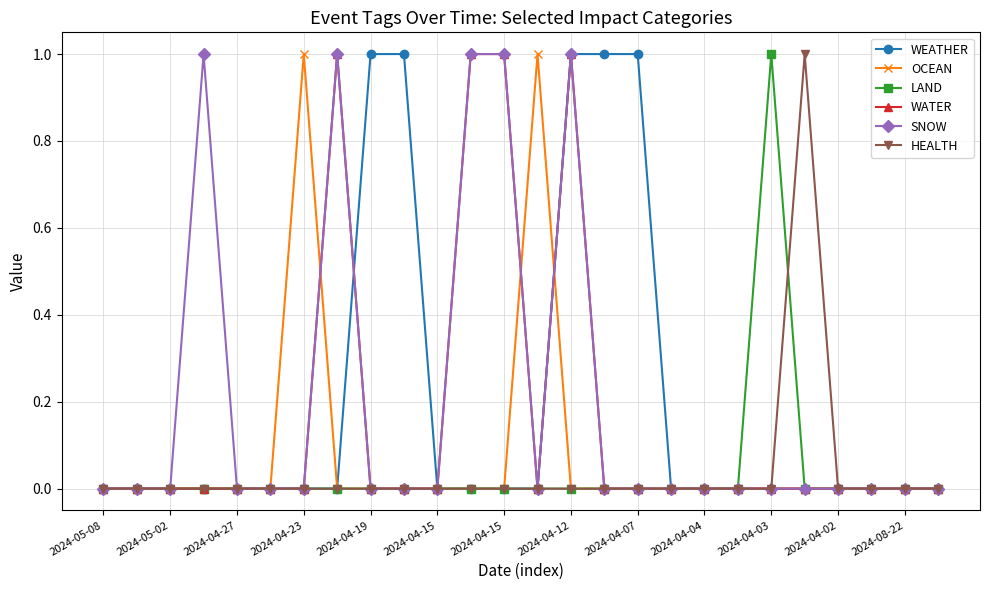

What is the difference between the maximum and minimum values in the SNOW series?

1